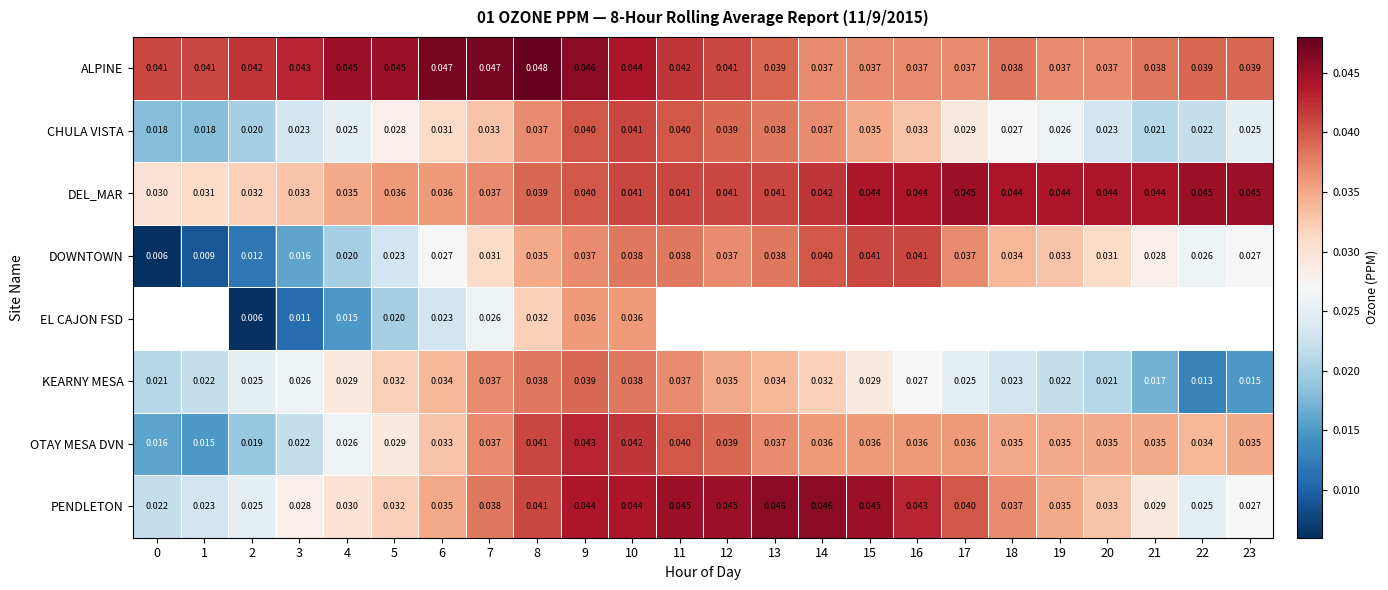

Is it true that KEARNY MESA equals 0.0 at 7?

True